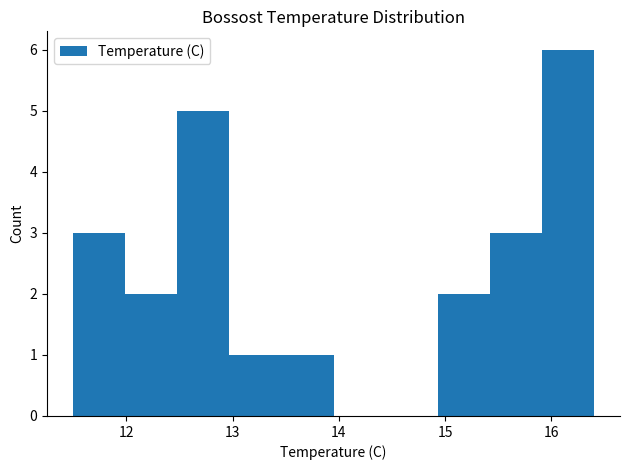

Reading left to right, list every bar in this chart as the range it spans on the x-axis followed by its height. Neither the bar edges nor the heights are printed on the chart, so give them approximately, as read against the axes.

11.50 to 11.99: 3
11.99 to 12.48: 2
12.48 to 12.97: 5
12.97 to 13.46: 1
13.46 to 13.95: 1
13.95 to 14.44: 0
14.44 to 14.93: 0
14.93 to 15.42: 2
15.42 to 15.91: 3
15.91 to 16.40: 6